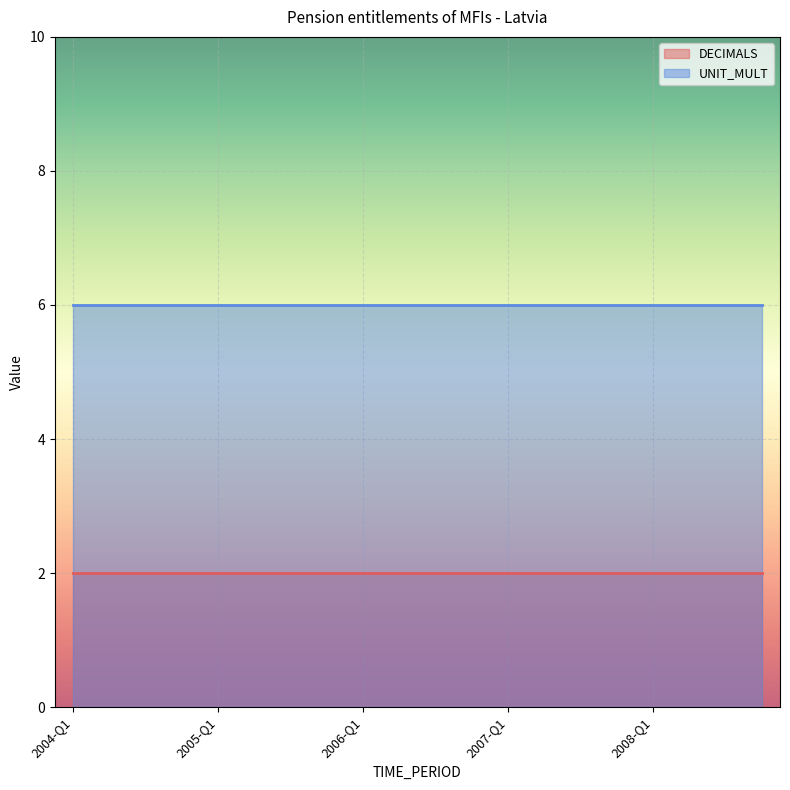

Which series has the largest range (max minus min)?

DECIMALS